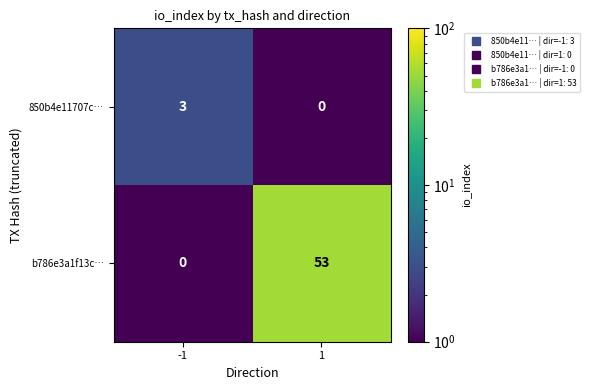

Reading left to right, list all the values displayed in this chart.

850b4e11707c…: -1=3	1=0
b786e3a1f13c…: -1=0	1=53